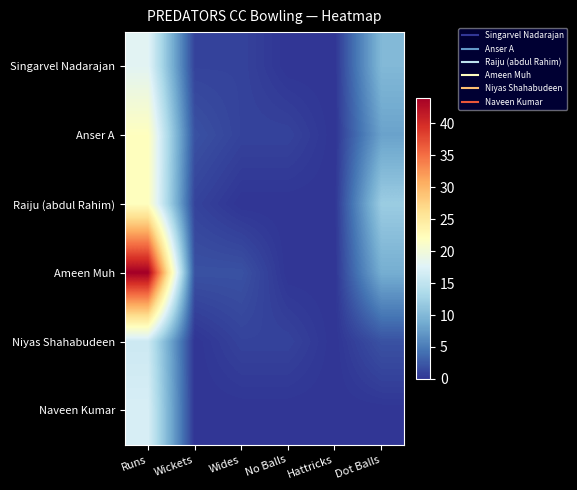

Reading left to right, transcribe all the data shown in this chart.

Singarvel Nadarajan: Runs=18	Wickets=1	Wides=1	No Balls=0	Hattricks=0	Dot Balls=10
Anser A: Runs=22	Wickets=2	Wides=1	No Balls=1	Hattricks=0	Dot Balls=8
Raiju (abdul Rahim): Runs=22	Wickets=1	Wides=0	No Balls=0	Hattricks=0	Dot Balls=12
Ameen Muh: Runs=44	Wickets=2	Wides=2	No Balls=0	Hattricks=0	Dot Balls=9
Niyas Shahabudeen: Runs=16	Wickets=0	Wides=1	No Balls=1	Hattricks=0	Dot Balls=2
Naveen Kumar: Runs=17	Wickets=0	Wides=0	No Balls=0	Hattricks=0	Dot Balls=0